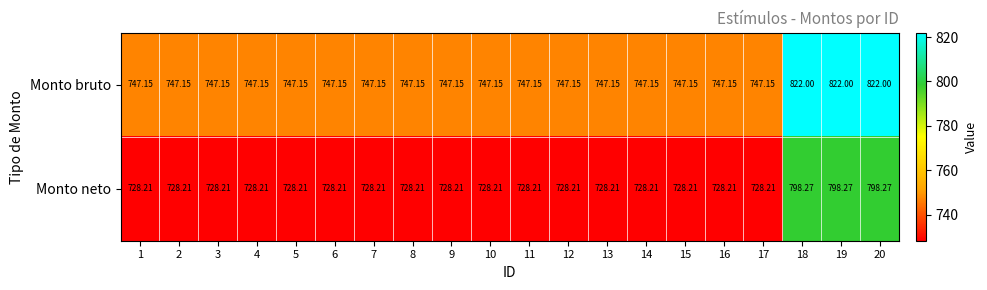

What is the minimum value shown in the chart?

728.2